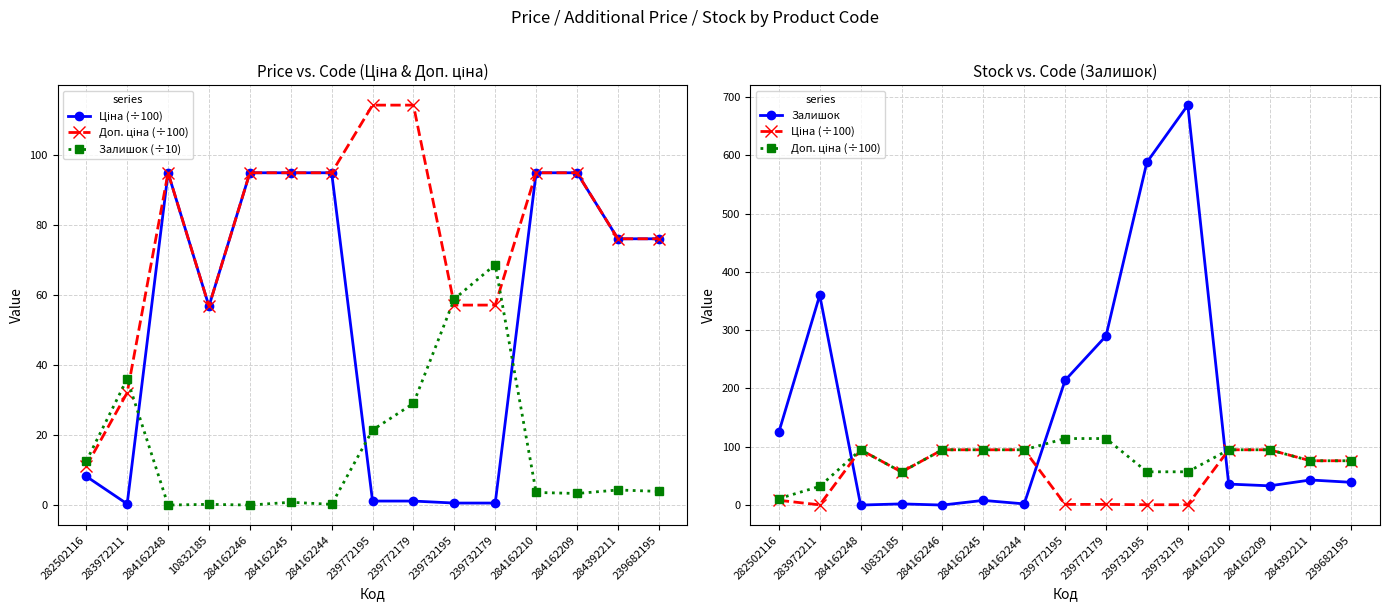

True or false: Ціна (÷100) and Залишок (÷10) intersect in this chart.

True